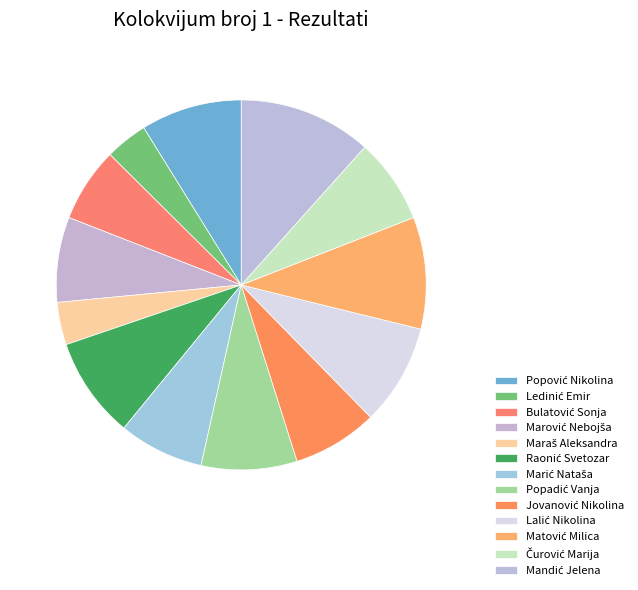

To the nearest percent, what is the combined percentage of Popadić Vanja and Marić Nataša?

16%